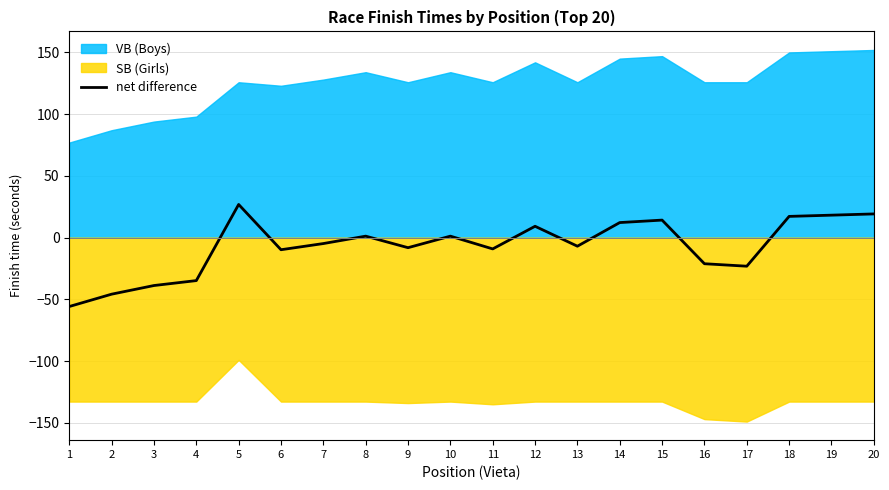

How many positive values are there?

9